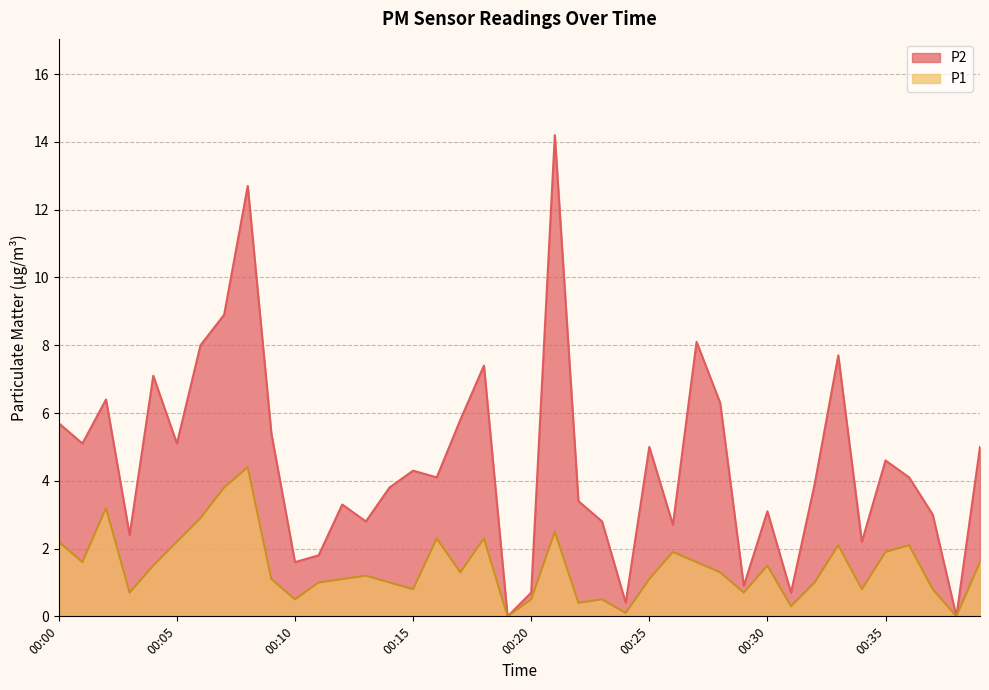

True or false: P1 has a value of 1.9 at 00:12.

False